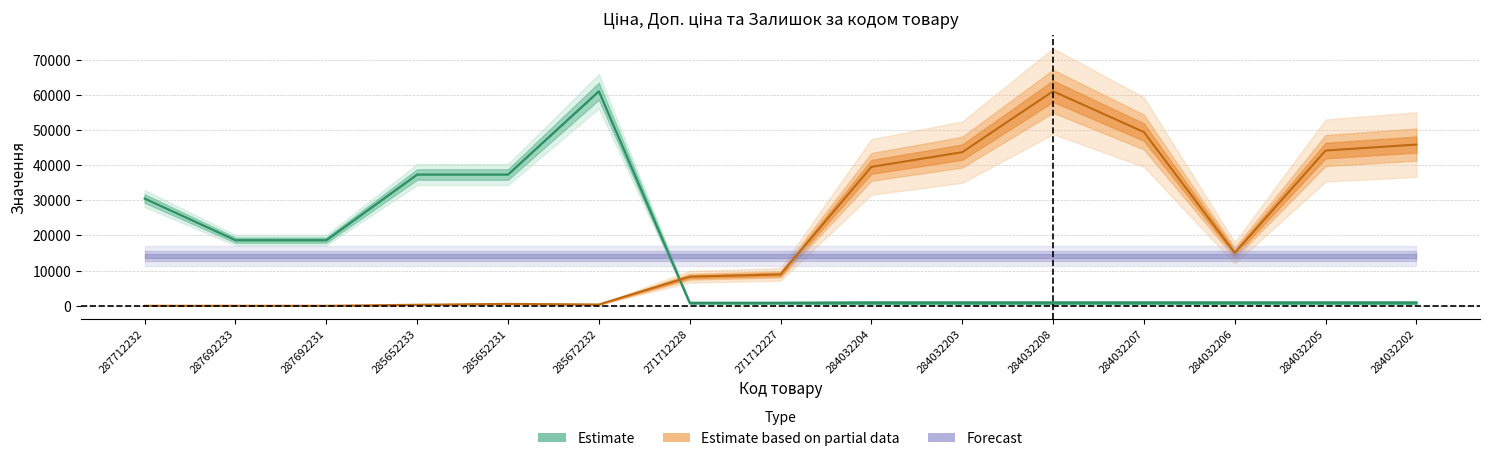

Which category has the lowest value in the Залишок series?

287712232